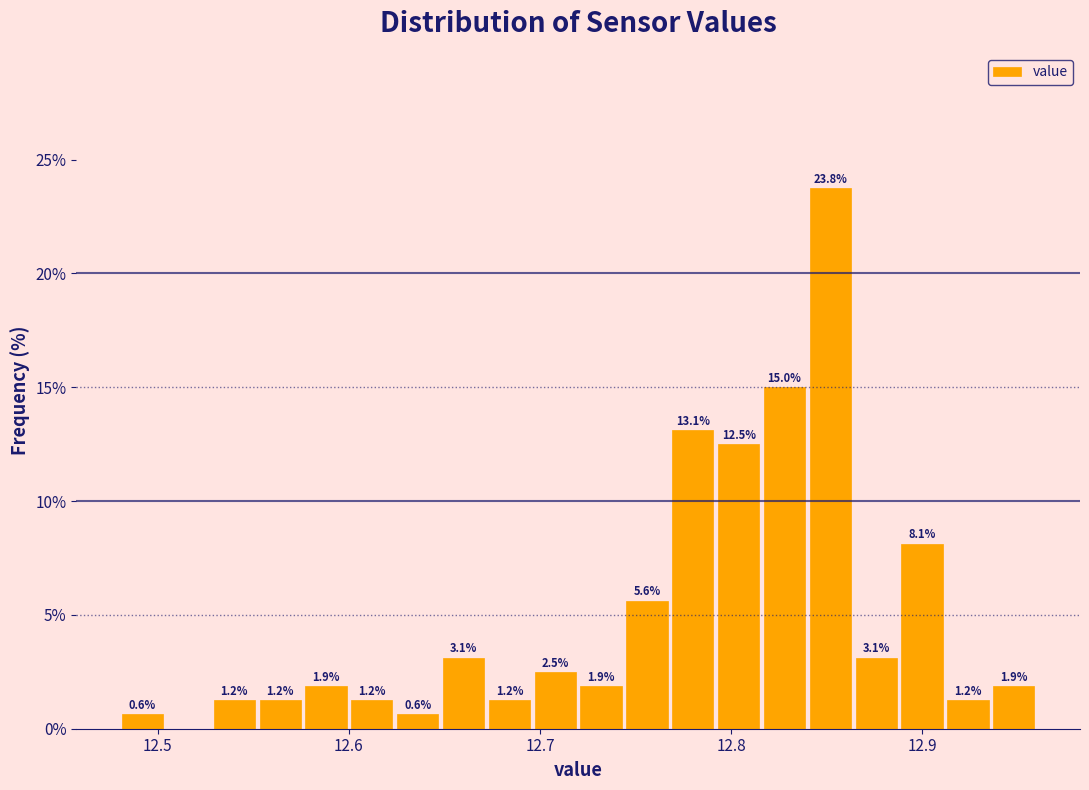

Around what value on the x-axis is the tallest bar? Give the approximate position of its centre, as read against the axis.

12.85